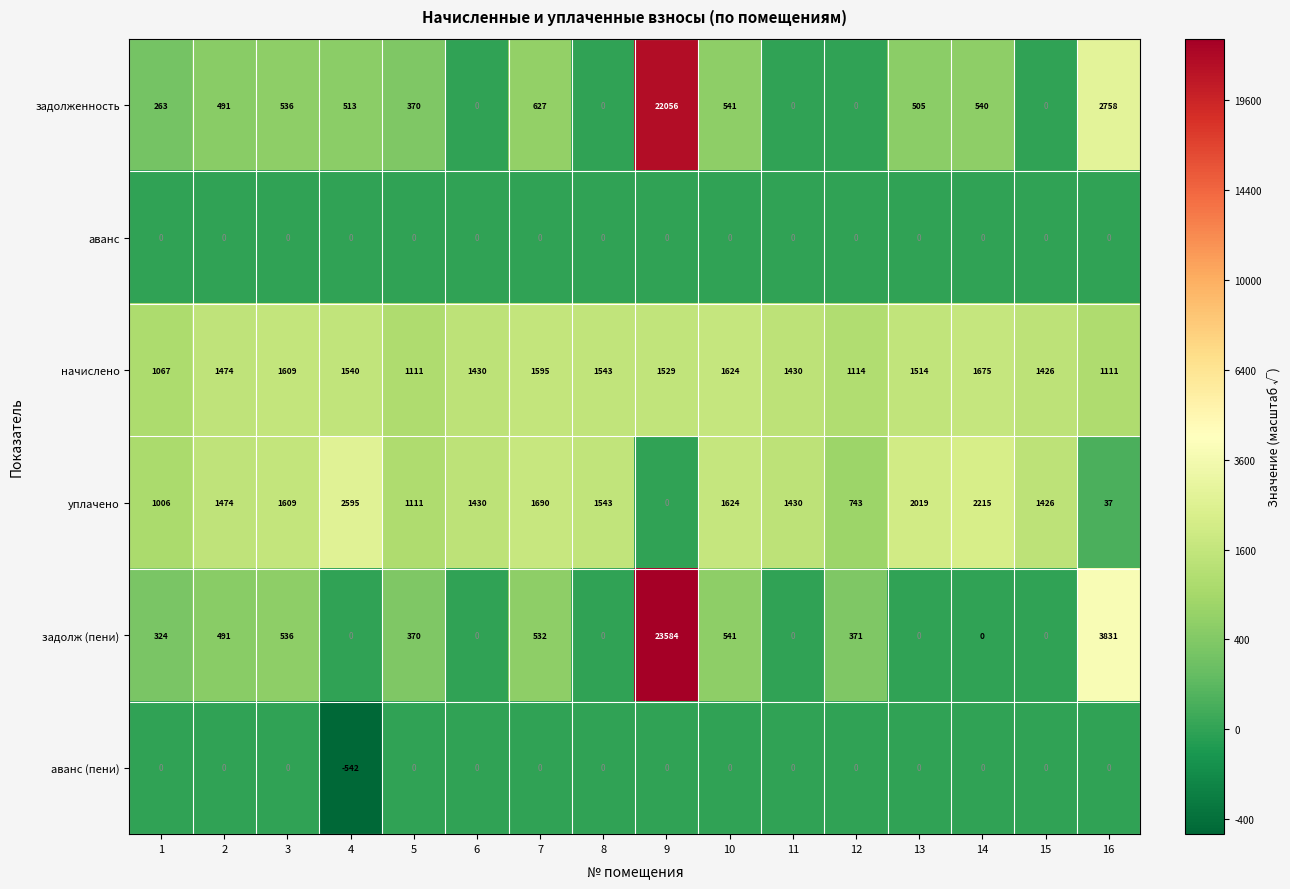

Which series changed the most between 12 and 16?

задолж (пени)